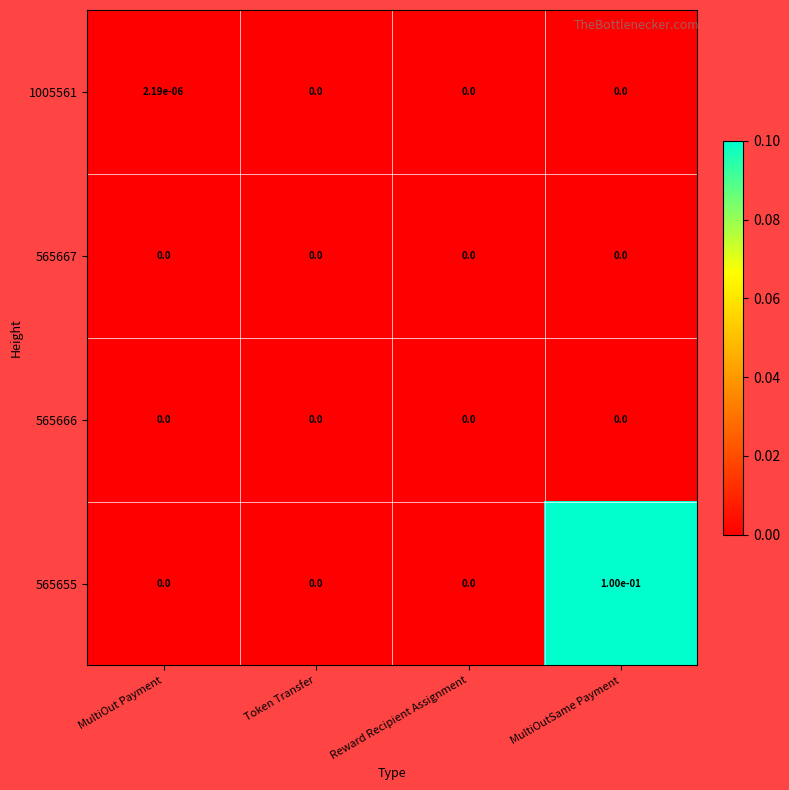

Which category has the highest value across all series?

MultiOutSame Payment